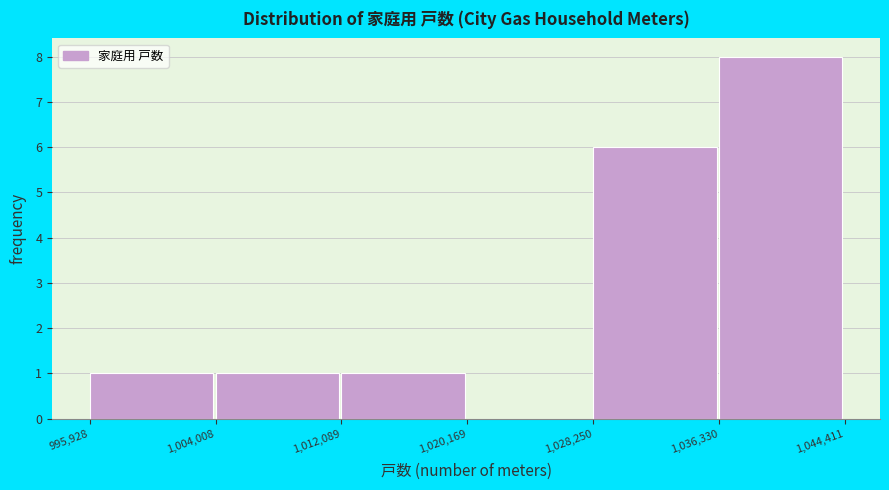

Which range on the x-axis has the tallest bar?

1,036,330 to 1,044,411